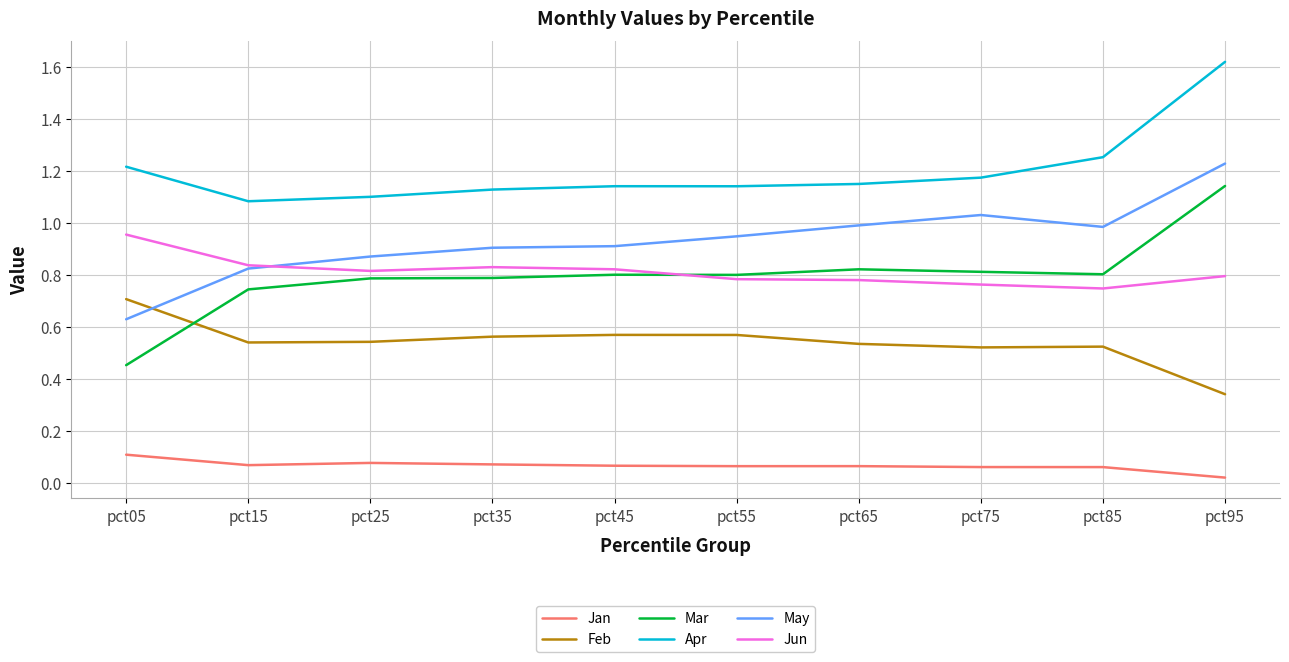

True or false: Jun has more than 0 interior local peaks.

True